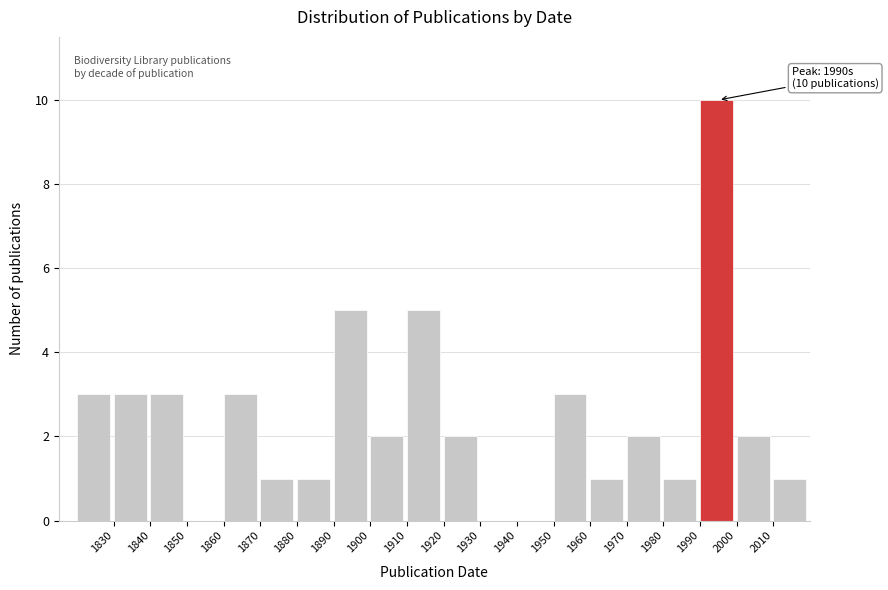

Which range on the x-axis has the tallest bar?

1990 to 2000